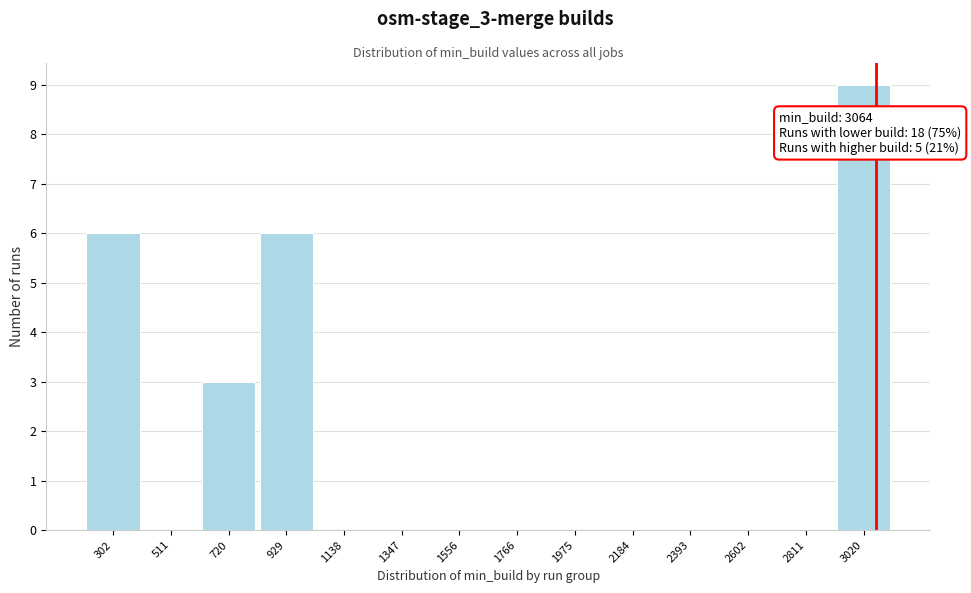

Over which range of the x-axis is the bar tallest?

2900 to 3150